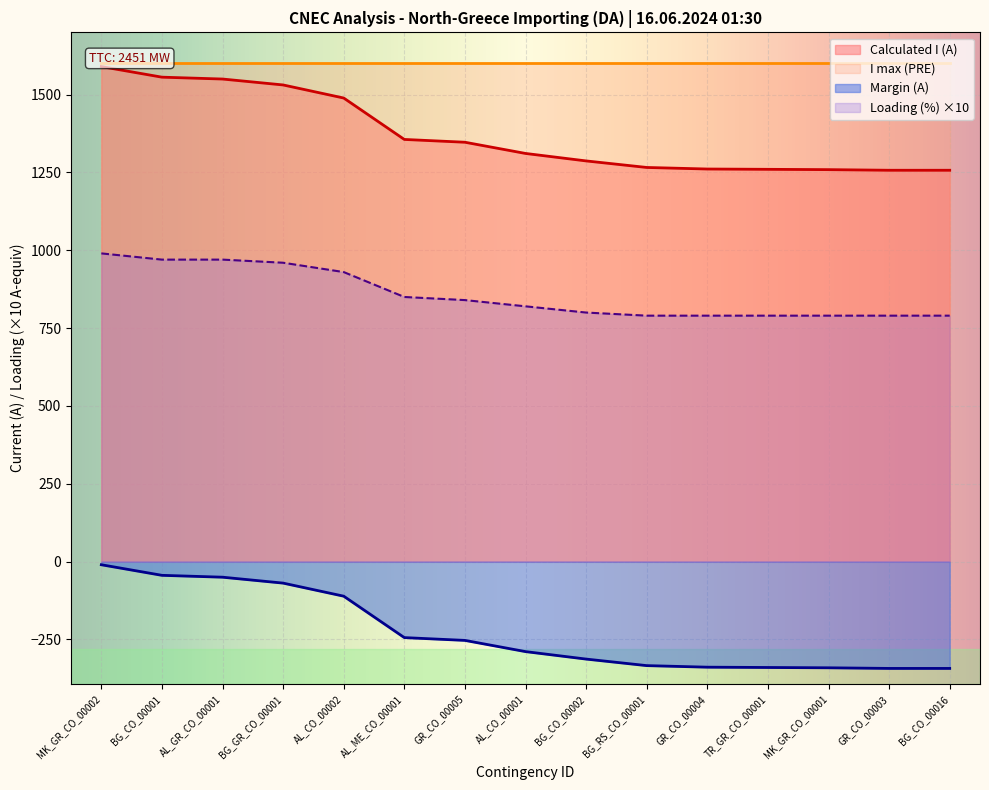

What is the spread (max minus min) of values at AL_ME_CO_00001?

1600